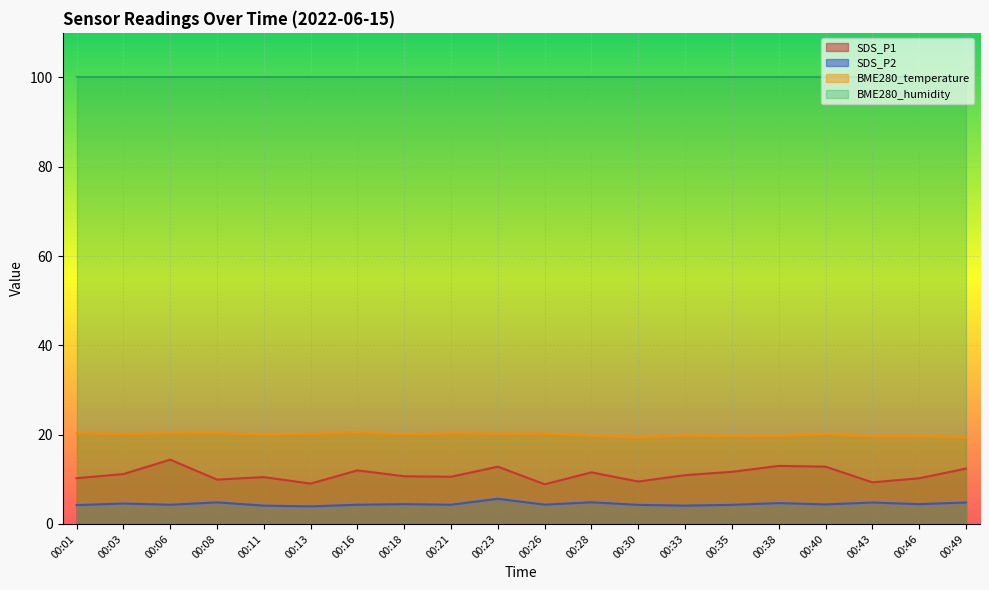

True or false: SDS_P1 and BME280_temperature intersect in this chart.

False